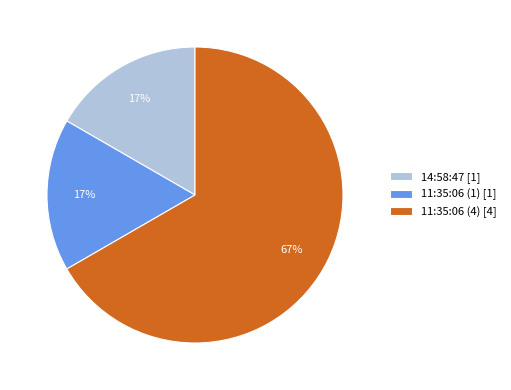

Between 11:35:06 (4) and 11:35:06 (1), which is larger?

11:35:06 (4)